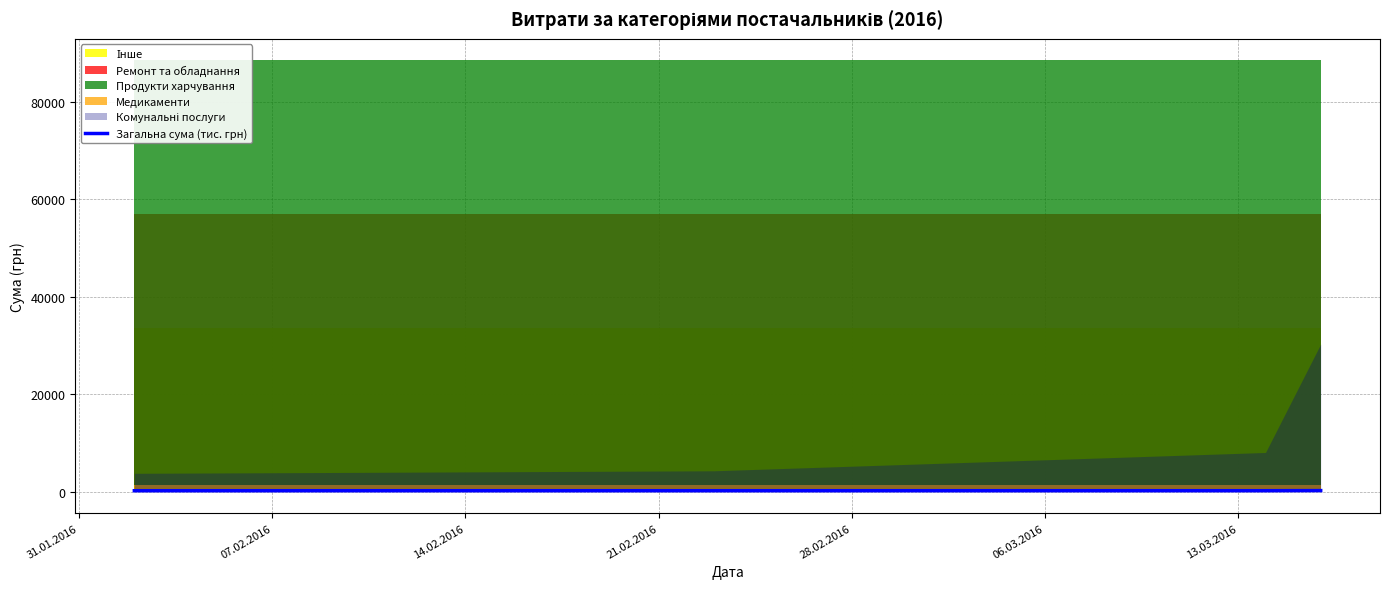

What is the minimum value shown in the chart?

184.3